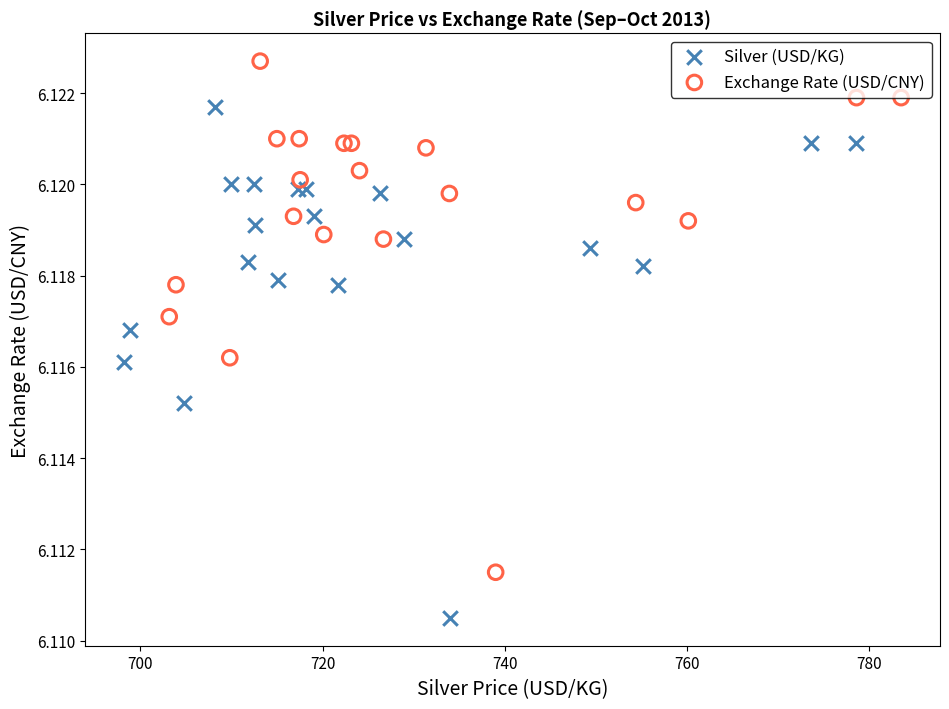

Which series contains the lowest Y value?

Silver (USD/KG)